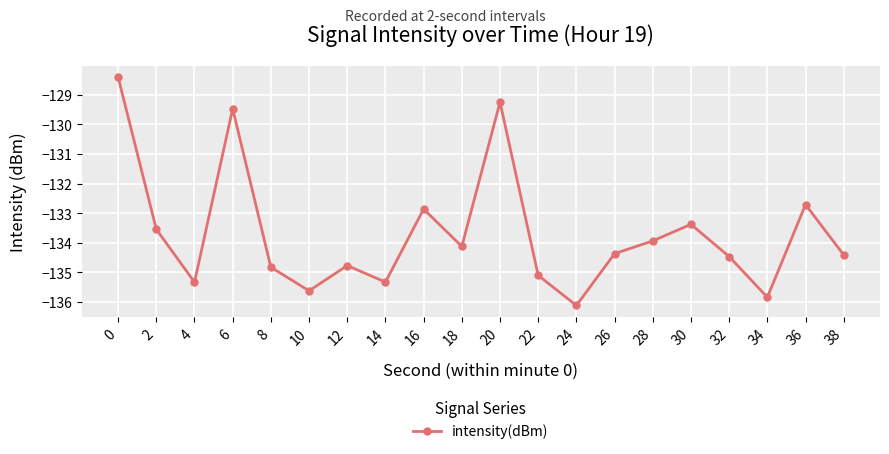

What is the average value?

-133.7